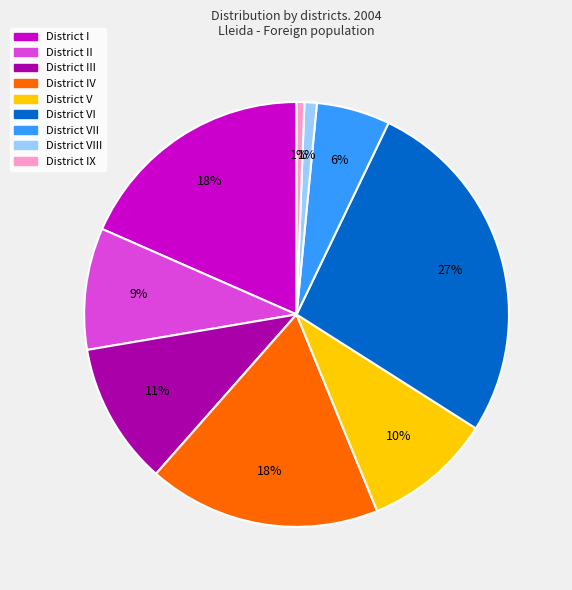

Is it true that District IV is 18% of the pie?

True